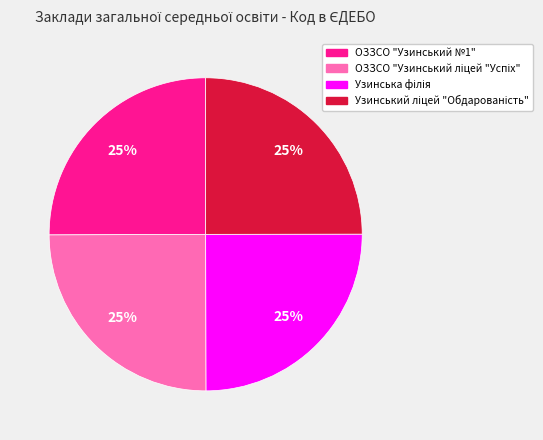

Count the number of slices in the pie.

4